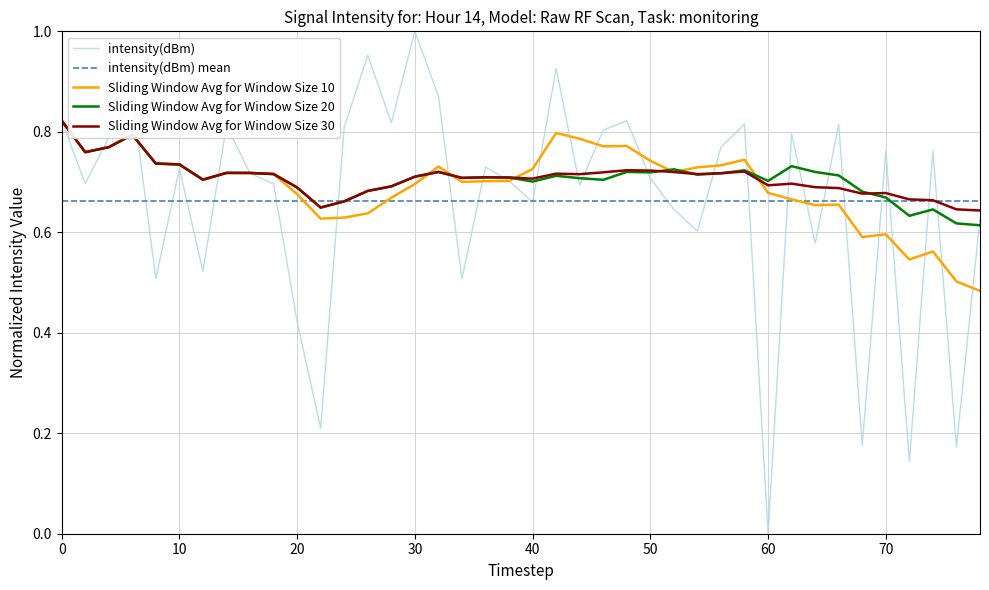

What is the maximum value shown in the chart?

1.0